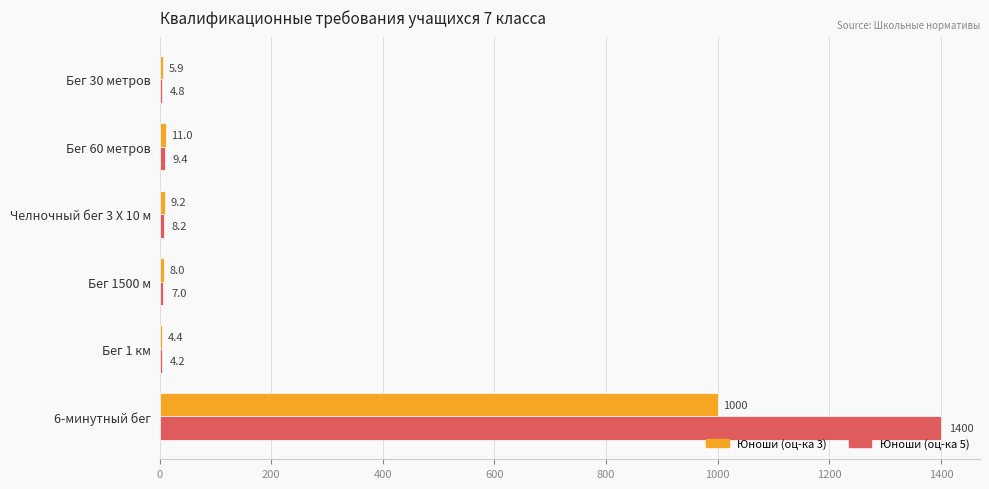

What is the approximate value of Юноши (оц-ка 3) at Бег 1 км?

4.4